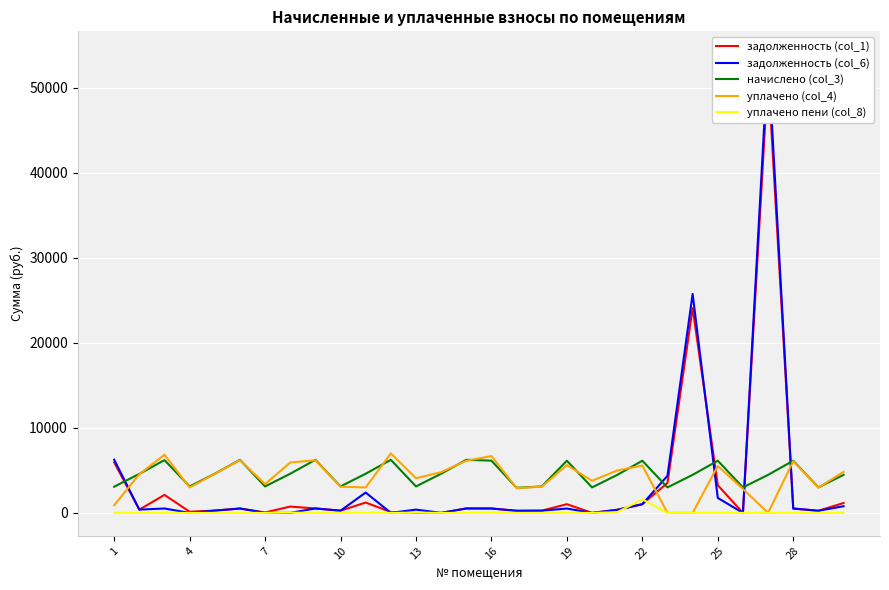

Reading left to right, transcribe all the data shown in this chart.

задолженность (col_1): 5942.6	382.4	2115.1	137.0	267.4	511.6	49.3	742.4	520.2	259.4	1215.0	105.5	0.0	0.0	520.2	521.1	246.0	258.6	1022.6	0.0	368.9	1022.6	3522.3	24086.8	3252.0	0.0	51770.5	511.3	249.7	1158.5
задолженность (col_6): 6254.7	382.4	517.2	0.0	267.4	515.6	0.0	0.0	520.2	259.4	2392.4	0.0	384.7	0.0	520.2	512.0	246.0	258.6	511.3	0.0	344.8	1022.6	4363.7	25753.1	1758.4	0.0	53941.5	511.3	249.7	781.0
начислено (col_3): 3076.7	4588.3	6206.6	3112.2	4606.1	6242.2	3112.2	4606.1	6242.2	3112.2	4606.1	6242.2	3112.2	4606.1	6242.2	6144.4	2952.1	3103.3	6135.5	2996.6	4463.8	6135.5	2996.6	4472.6	6135.5	2996.6	4472.6	6135.5	2996.6	4472.6
уплачено (col_4): 900.0	4548.1	6837.1	2996.9	4582.6	6206.3	3390.3	5923.0	6187.4	3084.9	2989.9	6998.8	4071.0	4790.0	6130.8	6683.2	2926.3	3076.1	5624.2	3773.2	4982.0	5570.4	0.0	0.0	5517.4	2813.6	0.0	6081.7	2970.3	4824.2
уплачено пени (col_8): 0.0	0.0	0.0	0.0	0.0	0.4	0.0	35.0	0.0	7.3	10.1	4.2	29.0	0.0	0.0	61.2	0.0	0.0	4.0	2.1	78.9	1600.2	0.0	0.0	0.0	0.0	0.0	0.0	0.0	0.0